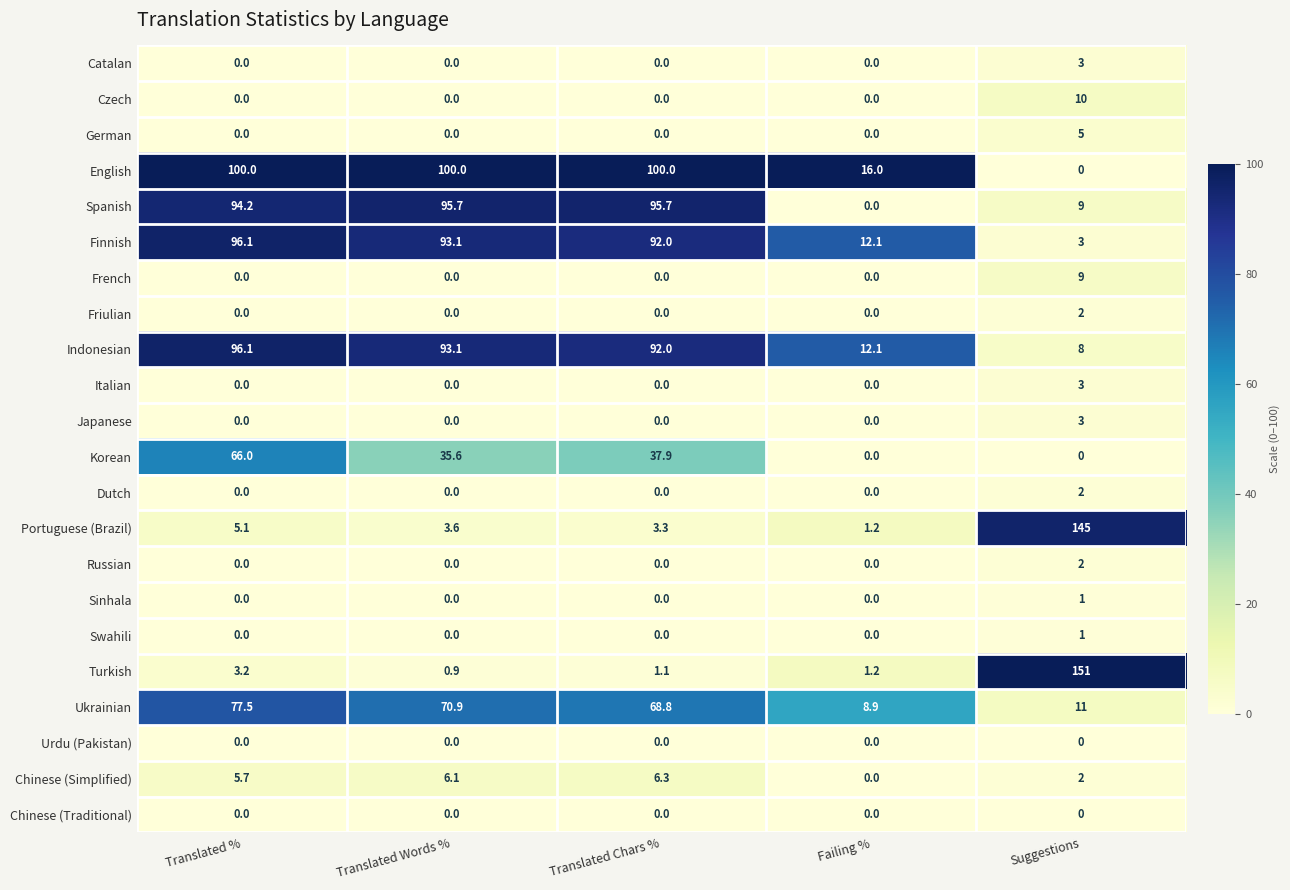

The value of French at Translated Chars % is 0.0. True or false?

True